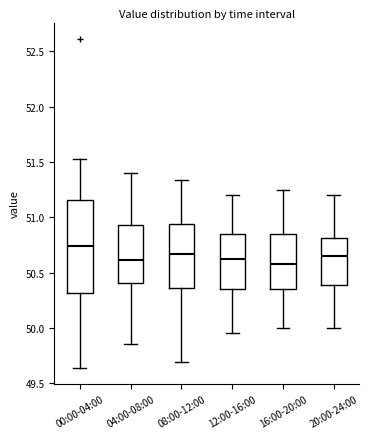

Where is the lower edge of the box for 20:00-24:00 on the y-axis? The values are not printed on the chart, so give them approximately, as read against the axis.

50.40